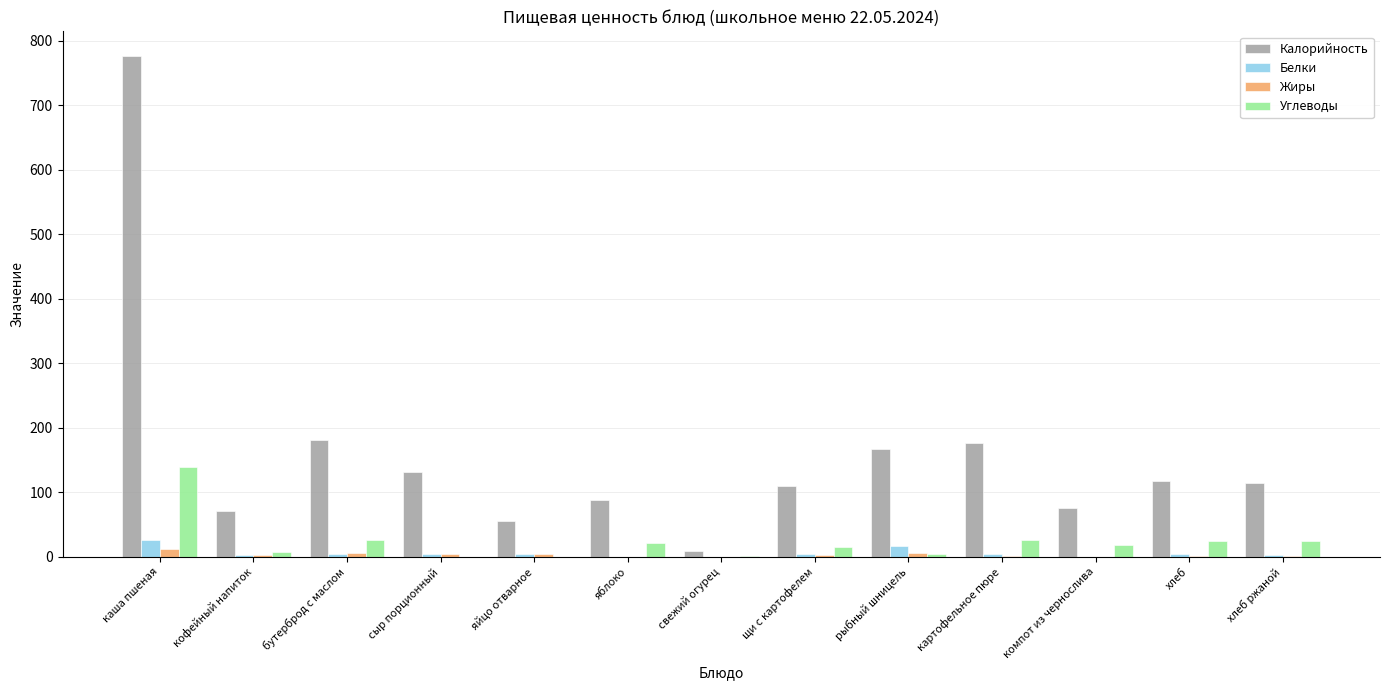

At which category is the sum across all series the highest?

каша пшеная